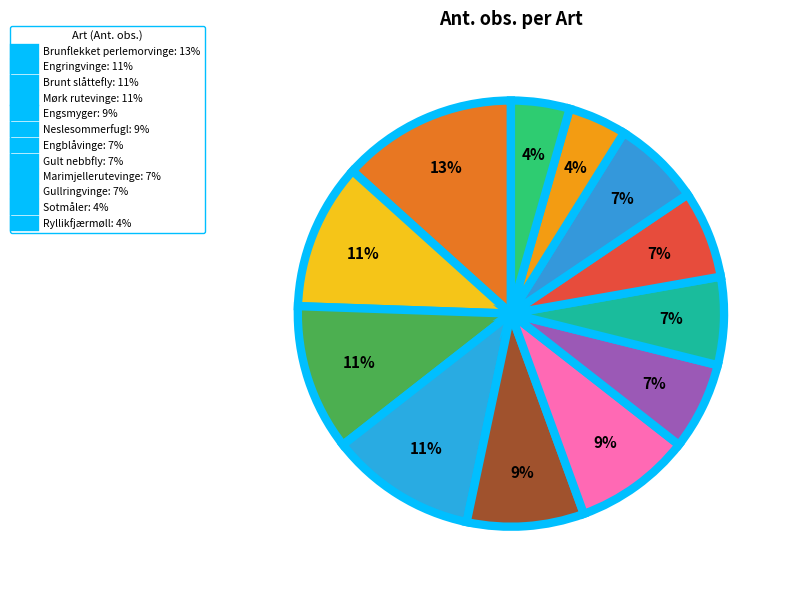

How many segments does this pie chart have?

12